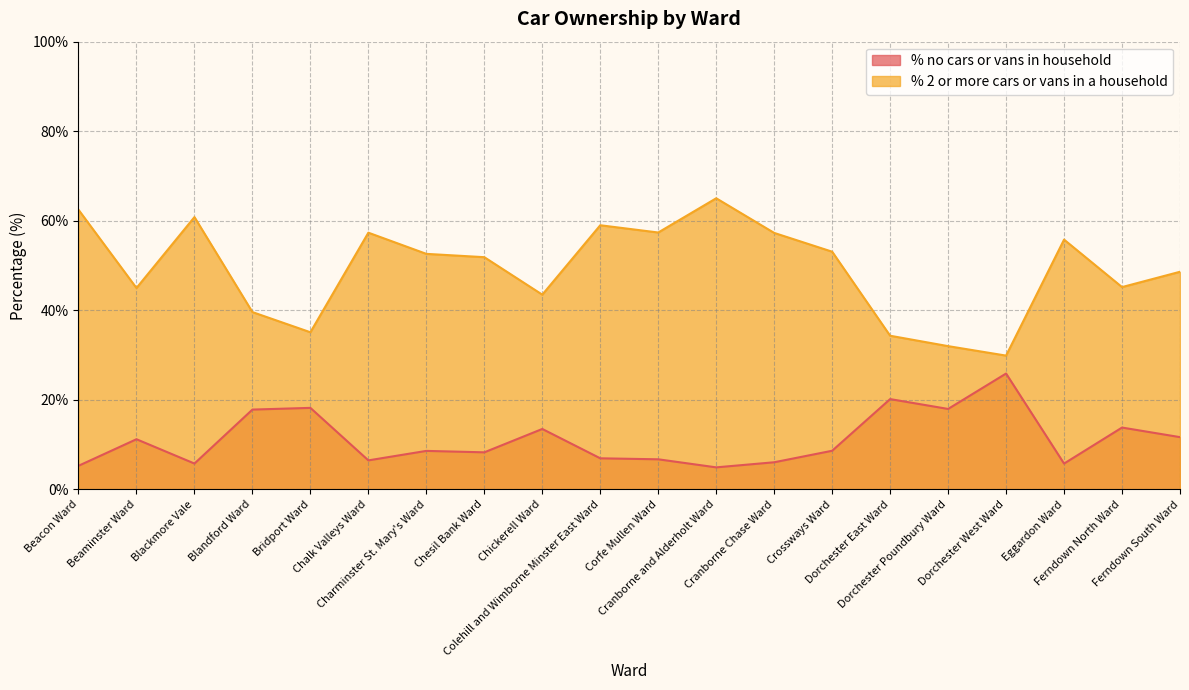

How many lines are shown in the chart?

2